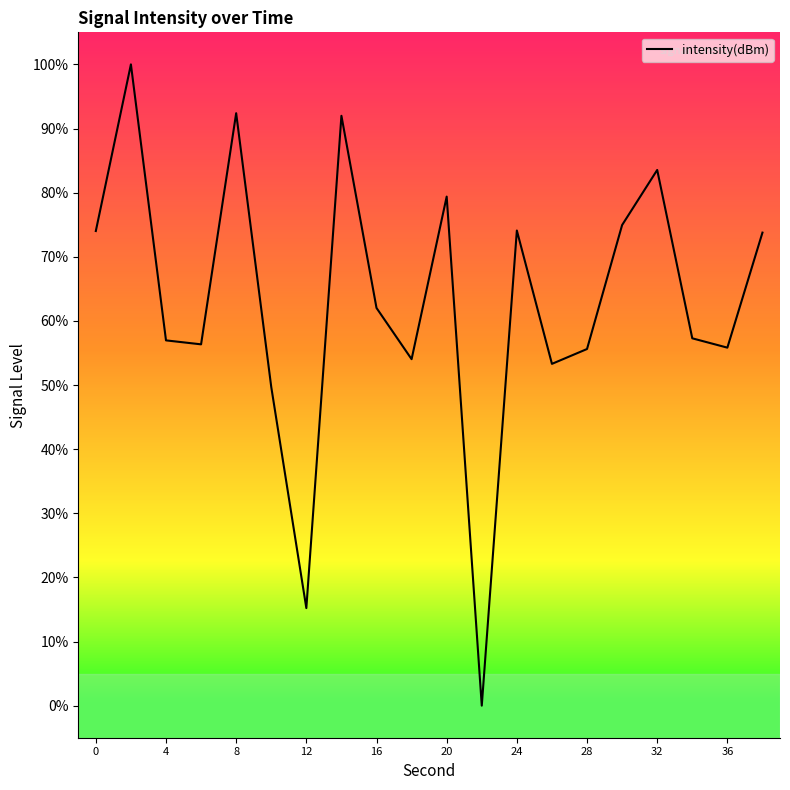

What is the difference between the maximum and minimum values?

100.0